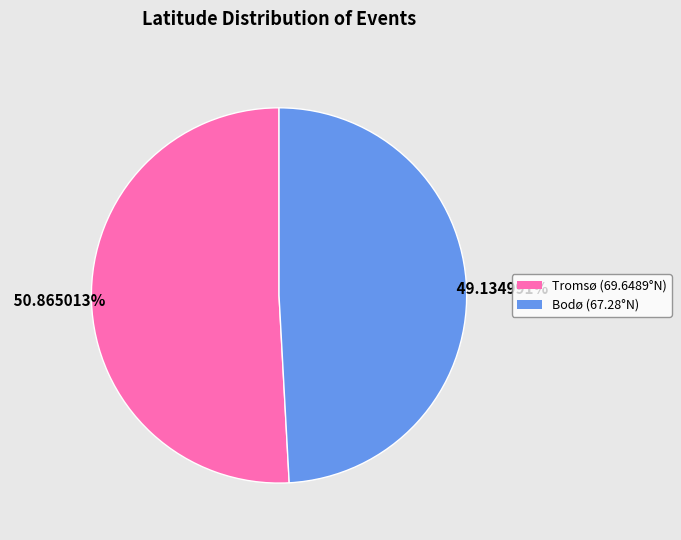

Between Tromsø (69.6489°N) and Bodø (67.28°N), which is larger?

Tromsø (69.6489°N)